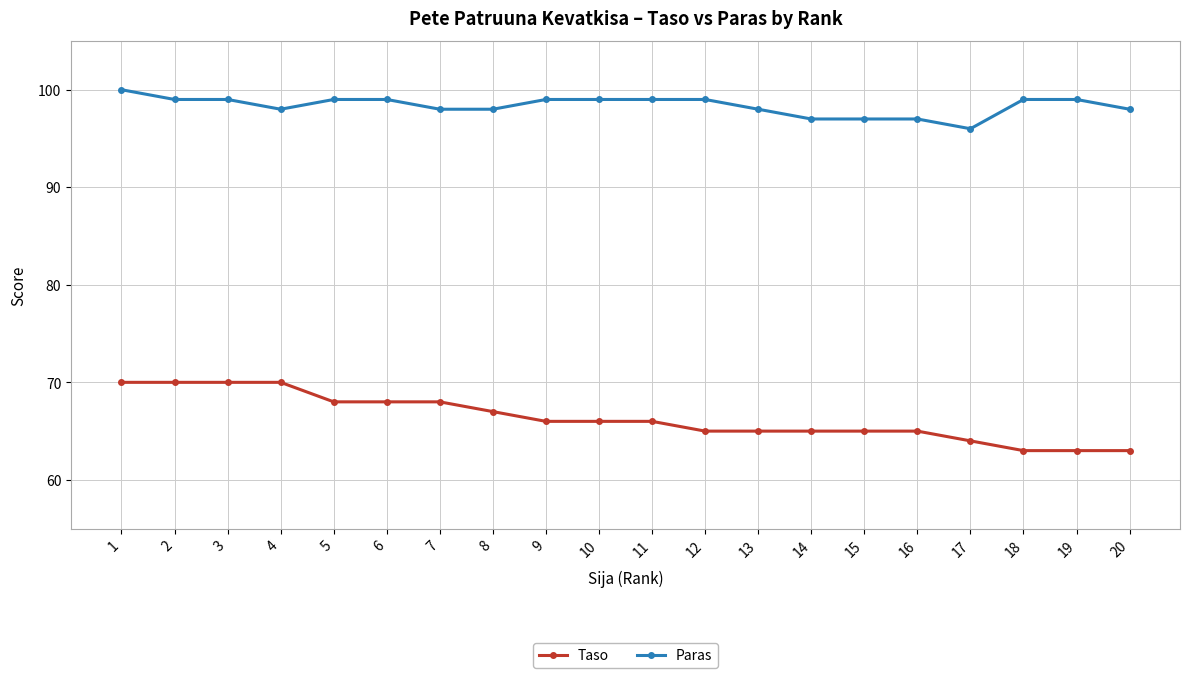

Is it true that Taso equals 68 at 6?

True